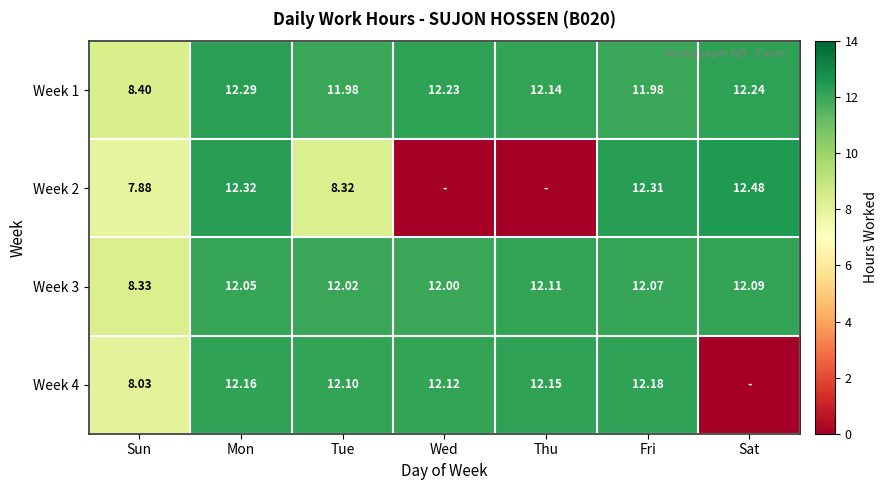

How many values in the Week 1 series exceed 12?

4